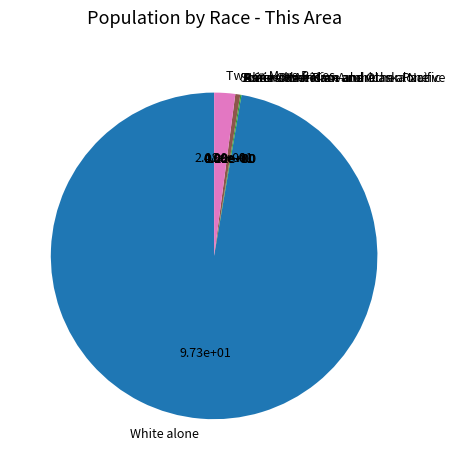

Is there a majority slice in this chart?

Yes